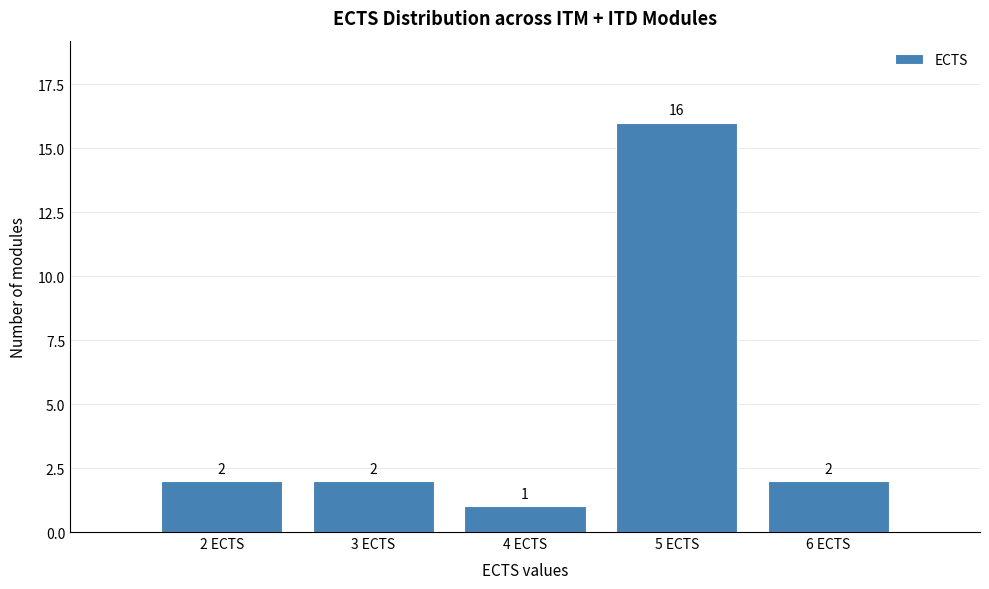

How tall is the bar that spans 3.5 to 4.5 on the x-axis?

1